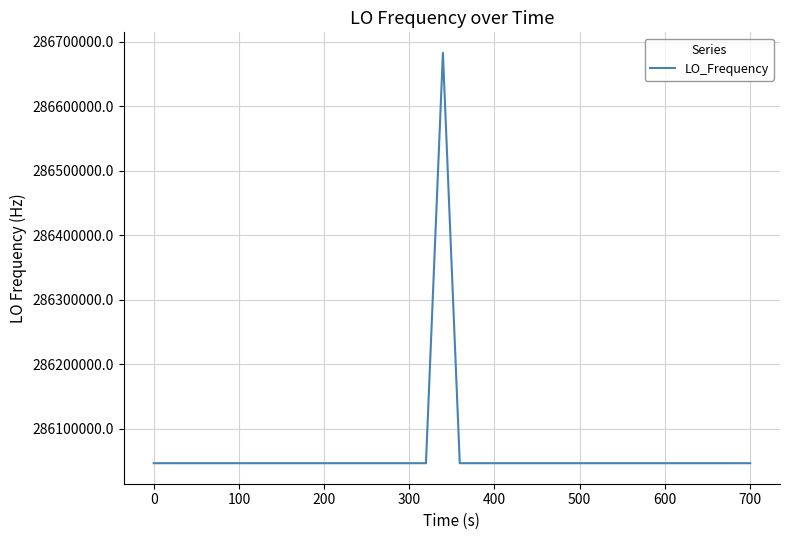

What is the maximum value shown in the chart?

286682705.4